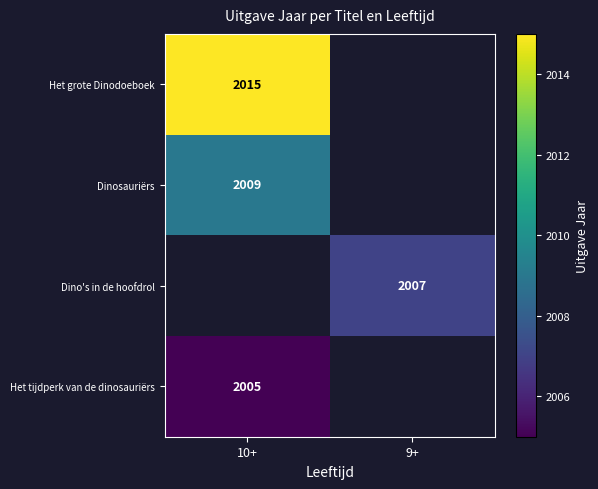

Which category has the highest value across all series?

10+